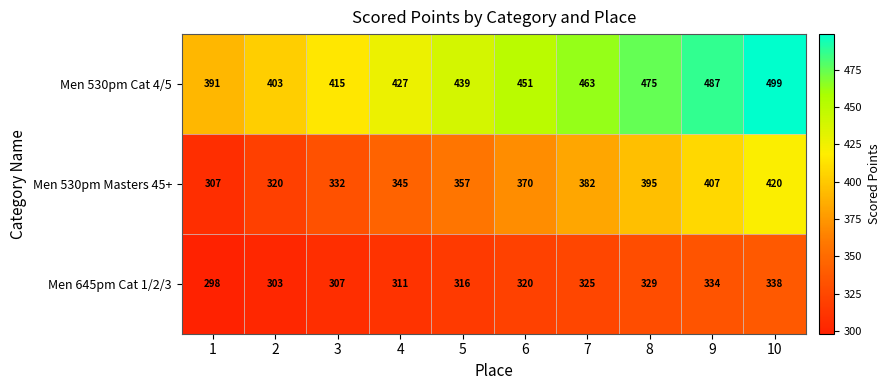

What is the smallest value displayed?

298